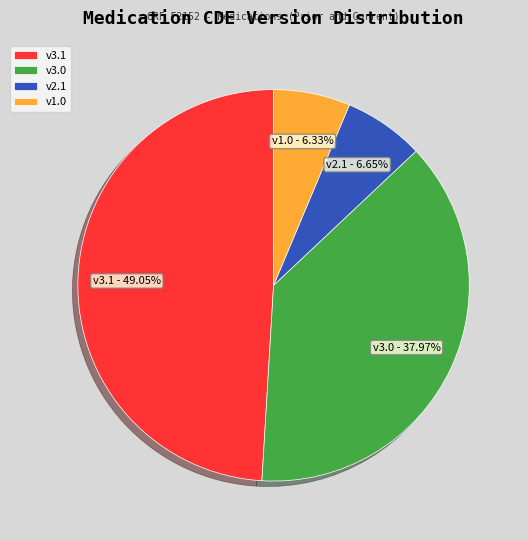

Is v2.1 the majority of the pie?

No